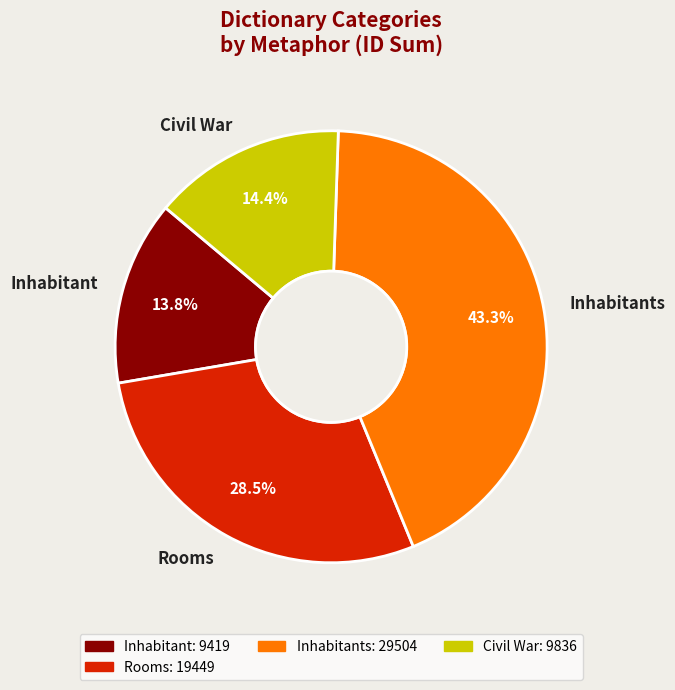

Which slice is the smallest?

Inhabitant